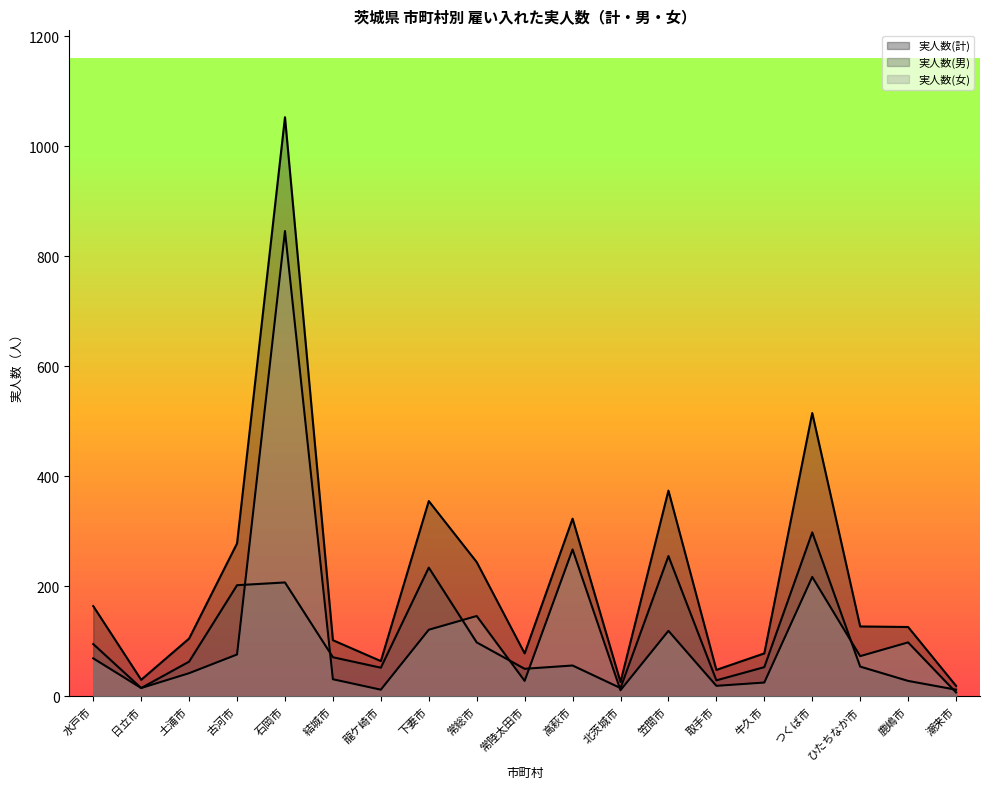

List the labels in order of 実人数(女) value, smallest first.

潮来市, 北茨城市, 龍ケ崎市, 日立市, 取手市, 牛久市, 常陸太田市, 結城市, 土浦市, 水戸市, ひたちなか市, 古河市, 鹿嶋市, 笠間市, 下妻市, 常総市, つくば市, 高萩市, 石岡市